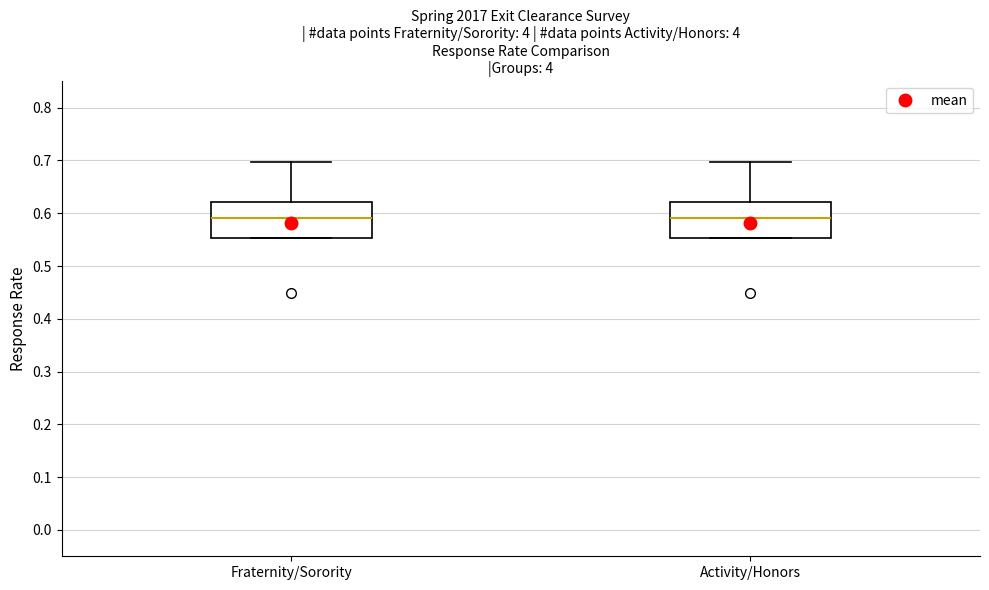

Reading left to right, transcribe this box plot: for each box, give where its median line is, the range the box spans, and where its two whiskers end, as read against the y-axis. The values are not printed on the chart, so give them approximately, as read against the axis.

Fraternity/Sorority: median 0.59, box 0.55 to 0.62, whiskers 0.55 to 0.70
Activity/Honors: median 0.59, box 0.55 to 0.62, whiskers 0.55 to 0.70